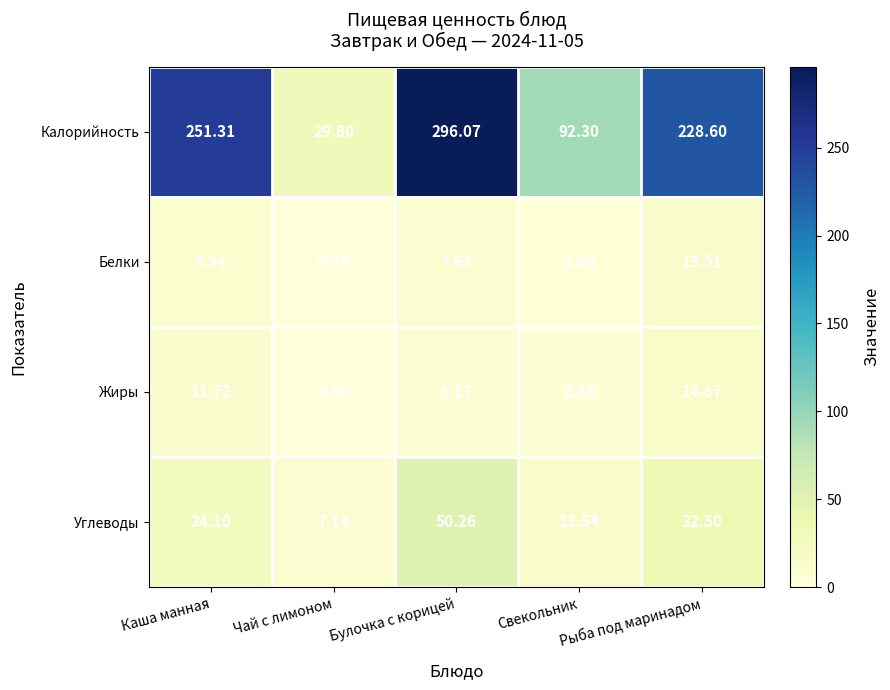

Which series has the largest total across all categories?

Калорийность